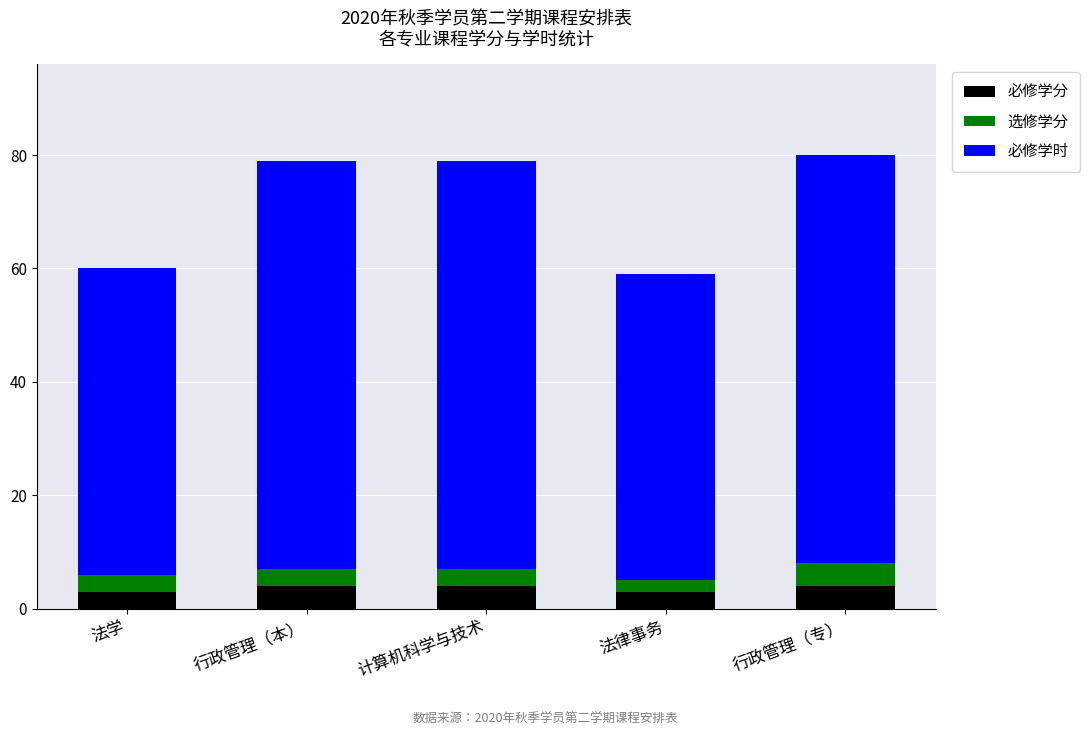

What is the sum of all 必修学分 values?

18